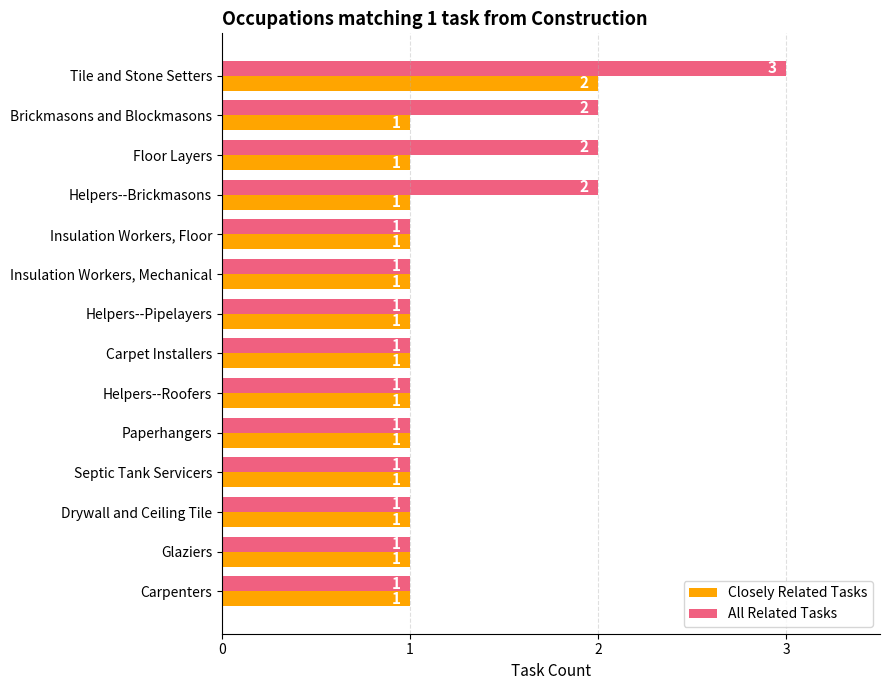

At which category is the sum across all series the highest?

Tile and Stone Setters